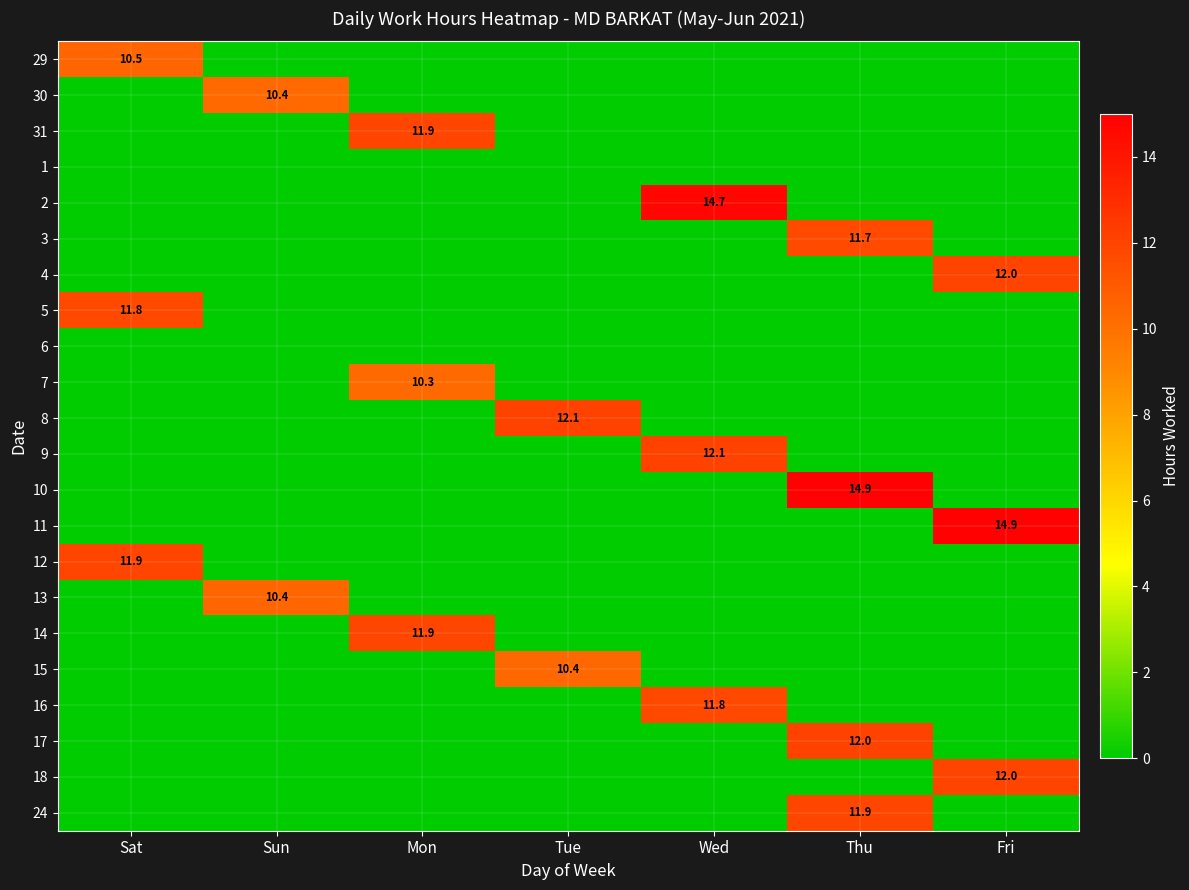

True or false: 16 has a value of 5.1 at Wed.

False